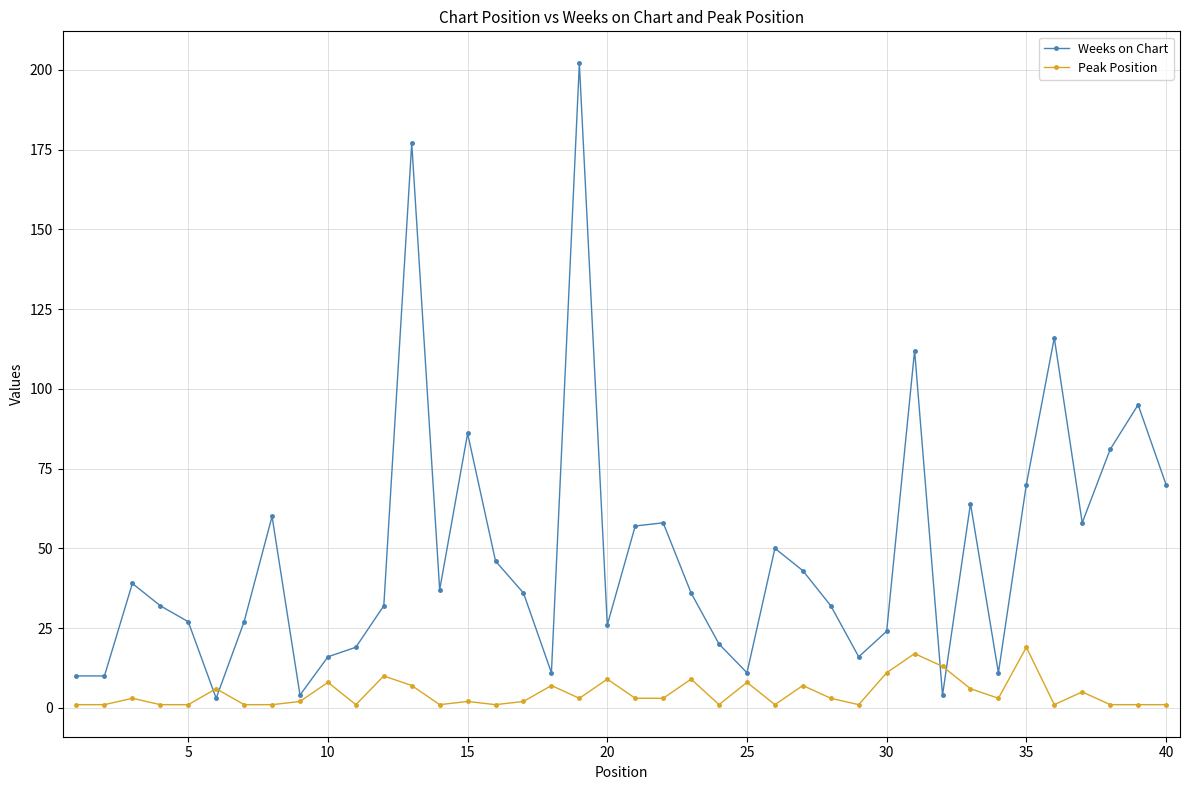

True or false: Peak Position has more than 0 interior local peaks.

True